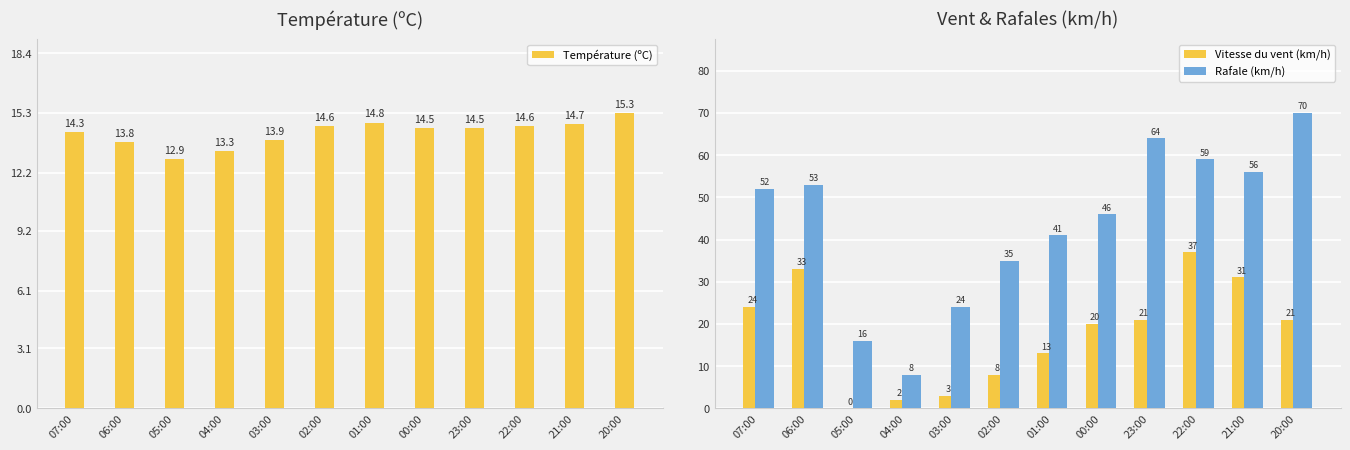

Reading left to right, extract all data points from this chart.

Température (ºC): 07:00=14.3	06:00=13.8	05:00=12.9	04:00=13.3	03:00=13.9	02:00=14.6	01:00=14.8	00:00=14.5	23:00=14.5	22:00=14.6	21:00=14.7	20:00=15.3
Vitesse du vent (km/h): 07:00=24.0	06:00=33.0	05:00=0.0	04:00=2.0	03:00=3.0	02:00=8.0	01:00=13.0	00:00=20.0	23:00=21.0	22:00=37.0	21:00=31.0	20:00=21.0
Rafale (km/h): 07:00=52.0	06:00=53.0	05:00=16.0	04:00=8.0	03:00=24.0	02:00=35.0	01:00=41.0	00:00=46.0	23:00=64.0	22:00=59.0	21:00=56.0	20:00=70.0